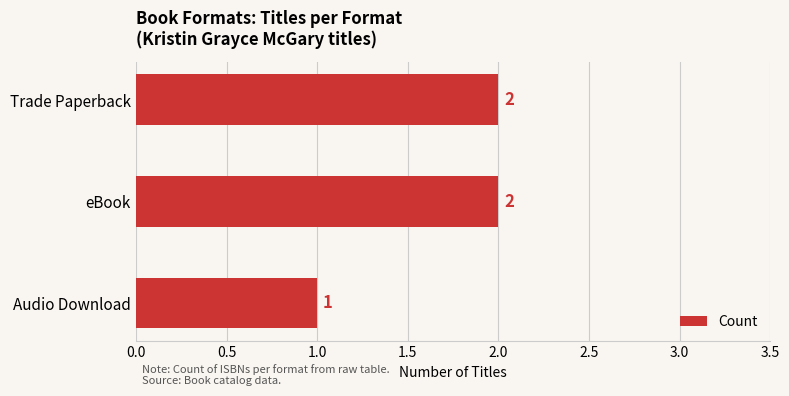

Reading bottom to top, extract all data points from this chart.

1	2	2